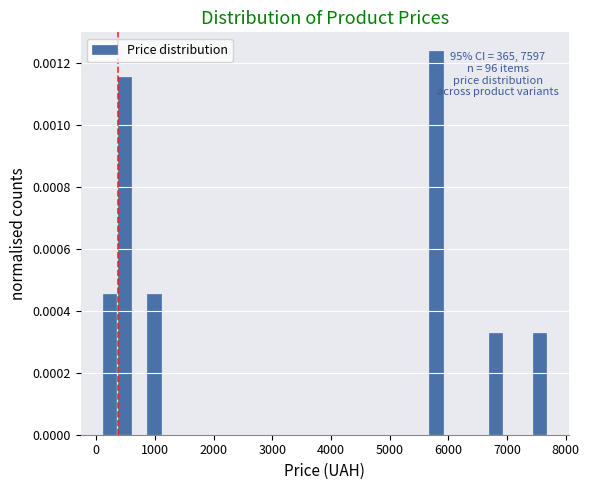

Read against the x-axis, roughly where is the centre of the tallest bar?

5800